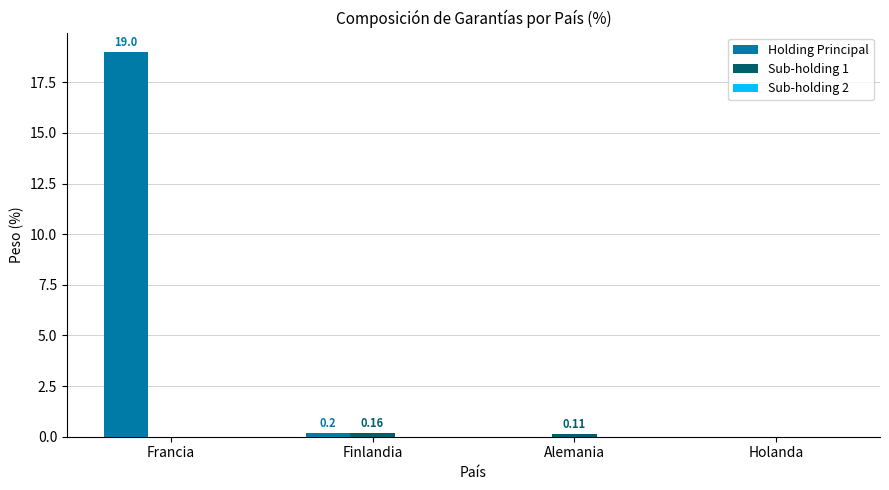

Are the bars horizontal?

No